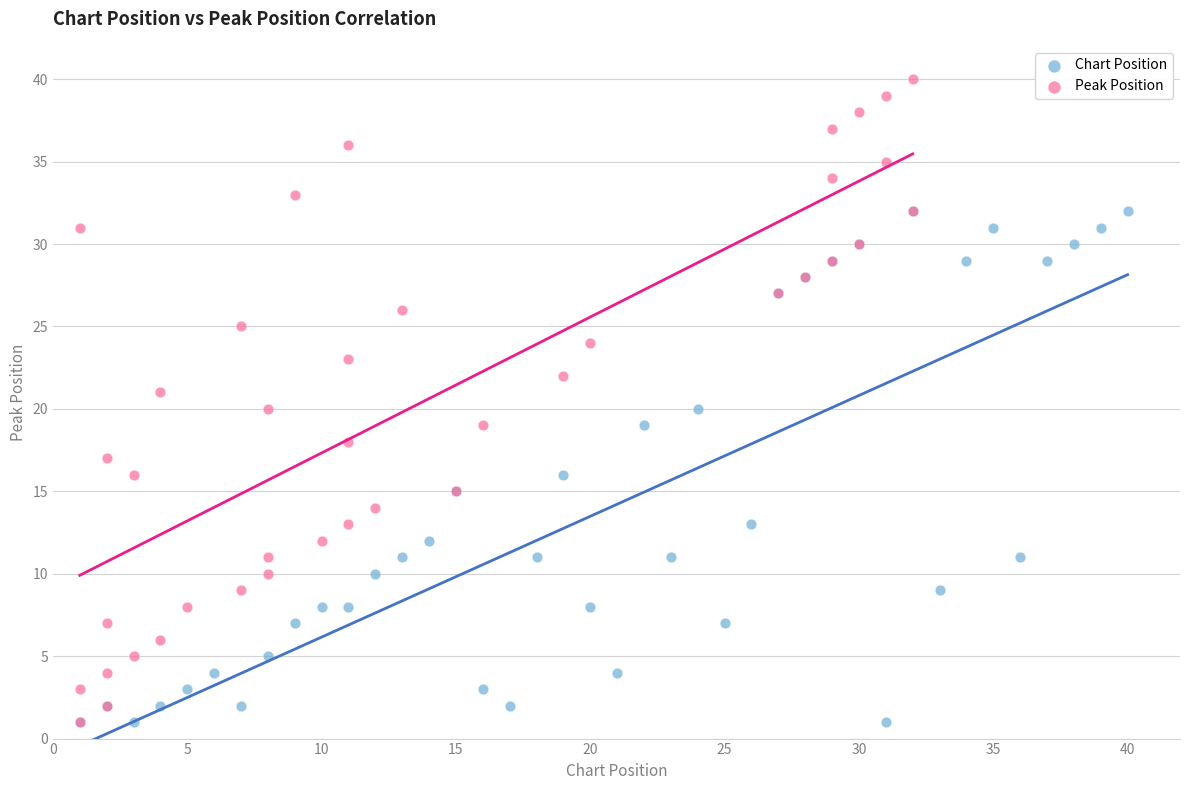

Which series contains the highest Y value?

Peak Position